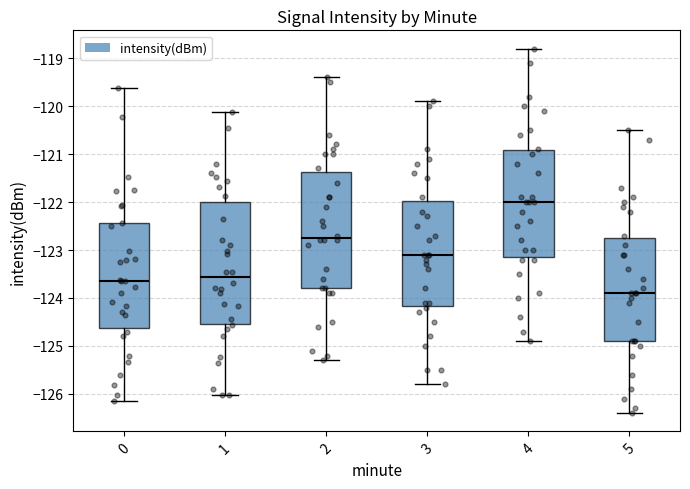

Comparing the boxes themselves (not the whiskers), which one is the tallest?

1